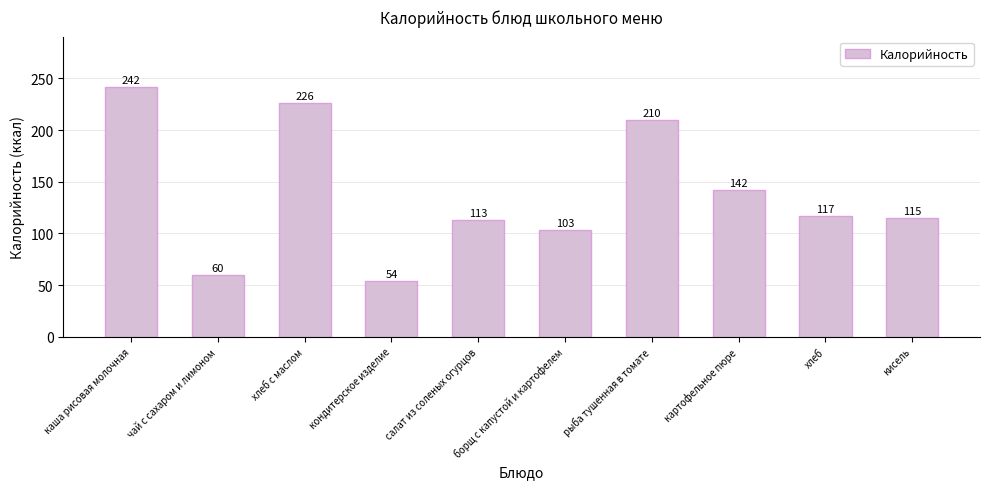

What is the average value?

138